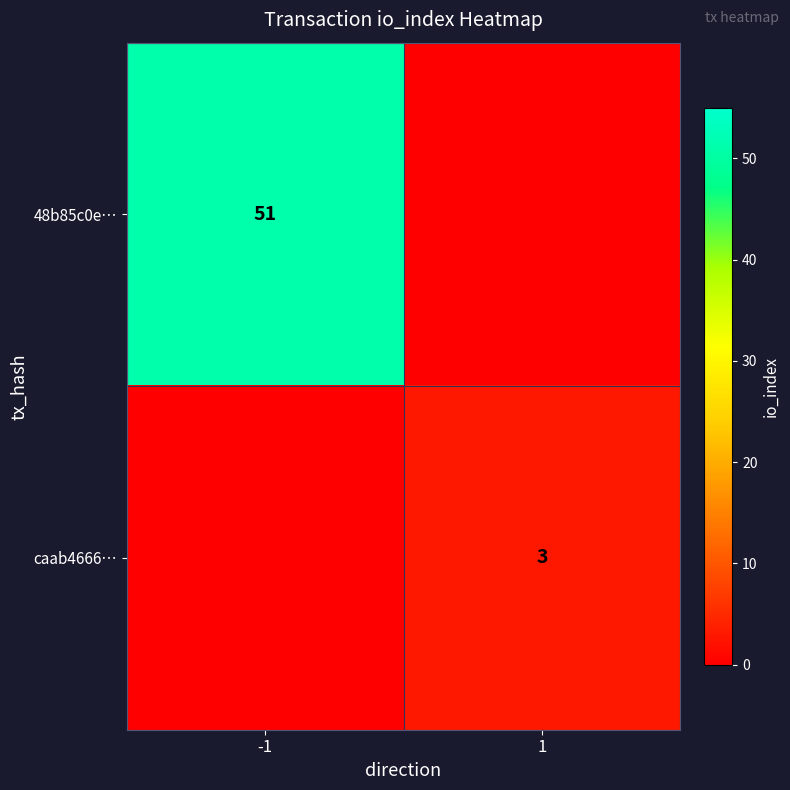

Is the value of 48b85c0e… at -1 greater than the value of caab4666… at 1?

Yes